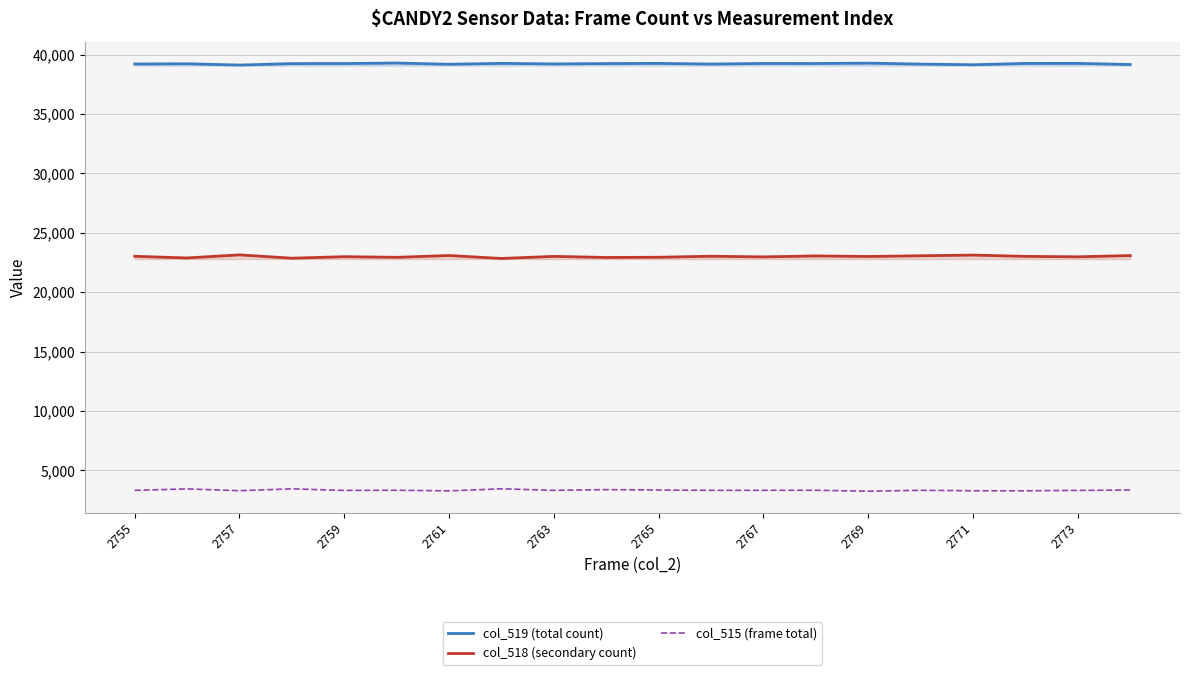

What is the sum of all col_518 (secondary count) values?

459858